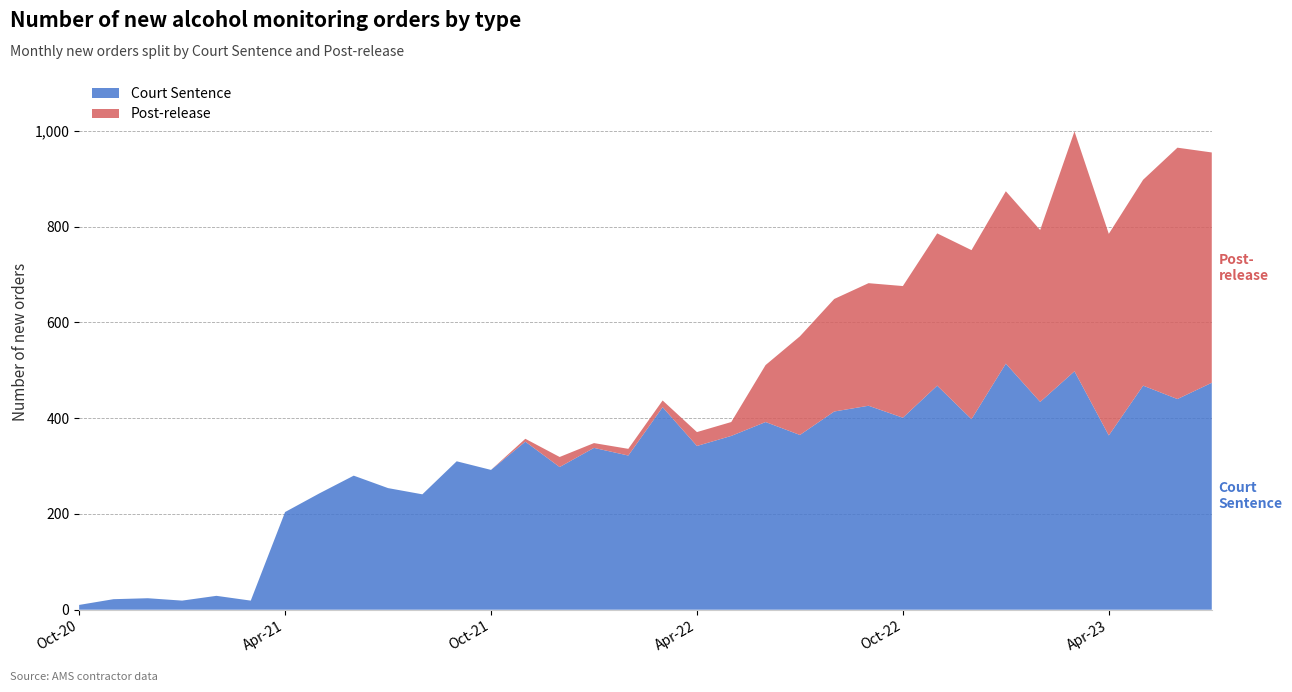

Reading left to right, what are all the values shown in this chart?

Court Sentence: 10	22	24	19	29	19	204	243	280	254	241	310	292	351	298	338	322	423	342	363	392	365	414	426	401	468	398	514	434	498	364	468	440	474
Post-release: 0	0	0	0	0	0	0	0	0	0	0	0	0	6	21	10	14	14	29	29	119	206	235	256	275	318	353	360	359	501	421	430	525	481
Total caseload: 10	22	24	19	29	19	204	243	280	254	241	310	292	357	319	348	336	437	371	392	511	571	649	682	676	786	751	874	793	999	785	898	965	955